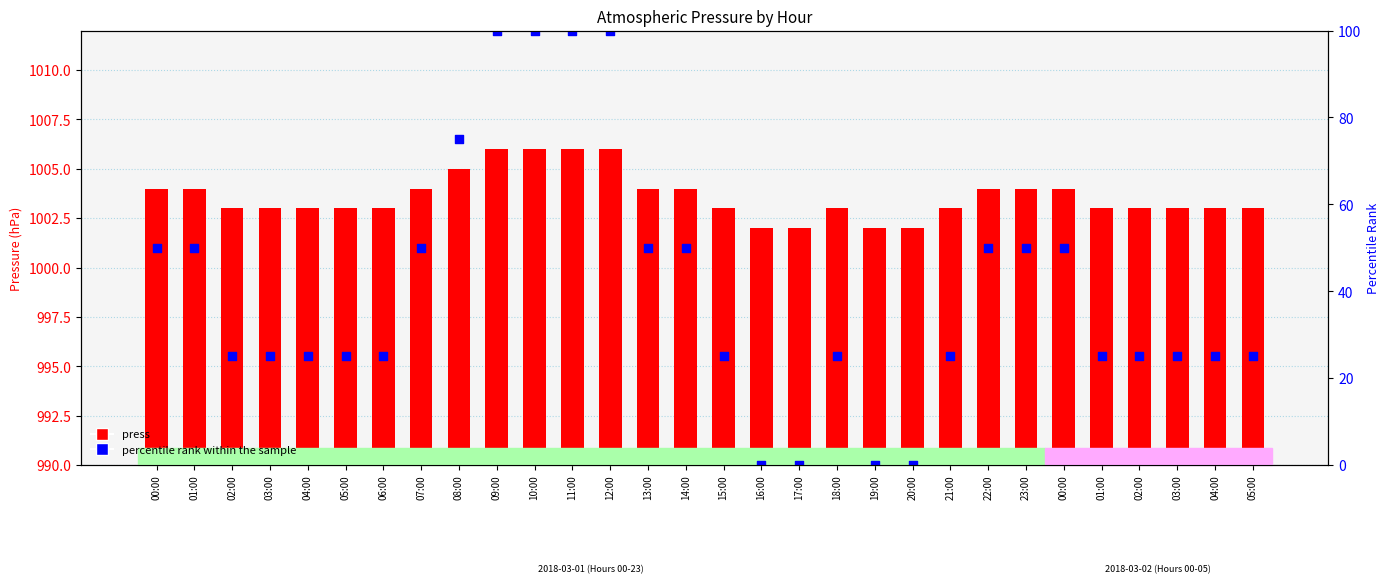

Which series contains the highest Y value?

press